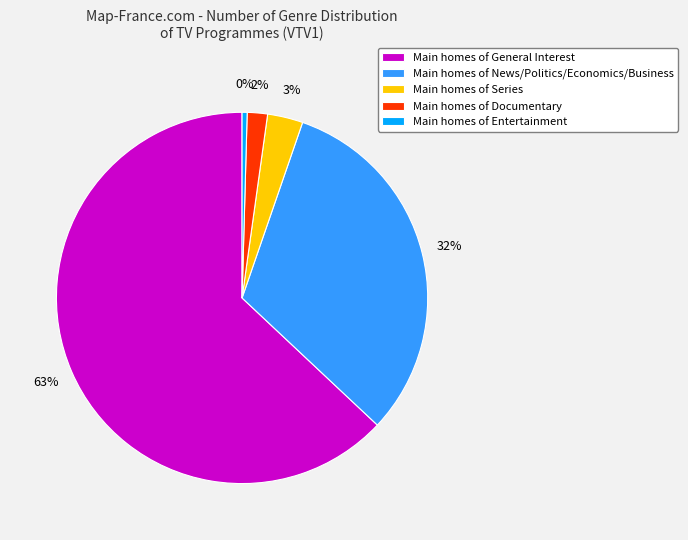

To the nearest percent, what is the combined percentage of Main homes of News/Politics/Economics/Business and Main homes of General Interest?

95%